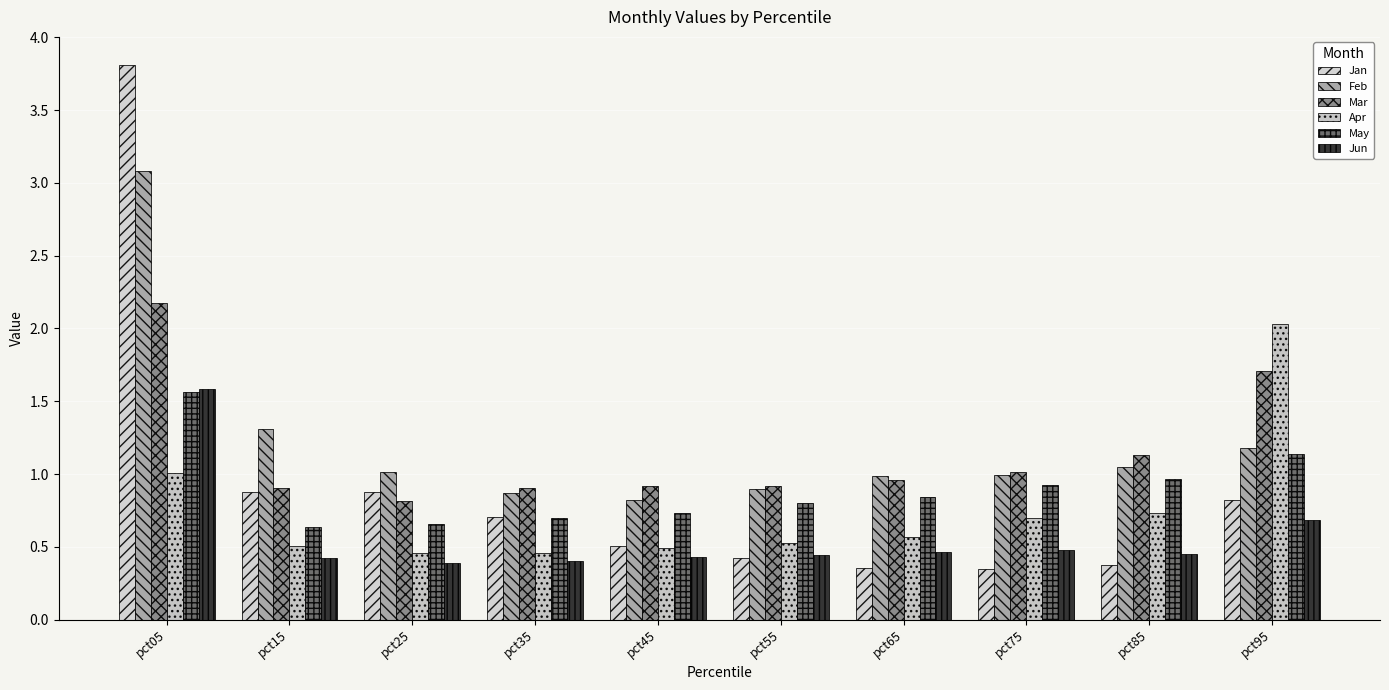

Reading left to right, extract all data points from this chart.

Jan: pct05=3.8	pct15=0.9	pct25=0.9	pct35=0.7	pct45=0.5	pct55=0.4	pct65=0.4	pct75=0.3	pct85=0.4	pct95=0.8
Feb: pct05=3.1	pct15=1.3	pct25=1.0	pct35=0.9	pct45=0.8	pct55=0.9	pct65=1.0	pct75=1.0	pct85=1.0	pct95=1.2
Mar: pct05=2.2	pct15=0.9	pct25=0.8	pct35=0.9	pct45=0.9	pct55=0.9	pct65=1.0	pct75=1.0	pct85=1.1	pct95=1.7
Apr: pct05=1.0	pct15=0.5	pct25=0.5	pct35=0.5	pct45=0.5	pct55=0.5	pct65=0.6	pct75=0.7	pct85=0.7	pct95=2.0
May: pct05=1.6	pct15=0.6	pct25=0.7	pct35=0.7	pct45=0.7	pct55=0.8	pct65=0.8	pct75=0.9	pct85=1.0	pct95=1.1
Jun: pct05=1.6	pct15=0.4	pct25=0.4	pct35=0.4	pct45=0.4	pct55=0.4	pct65=0.5	pct75=0.5	pct85=0.4	pct95=0.7